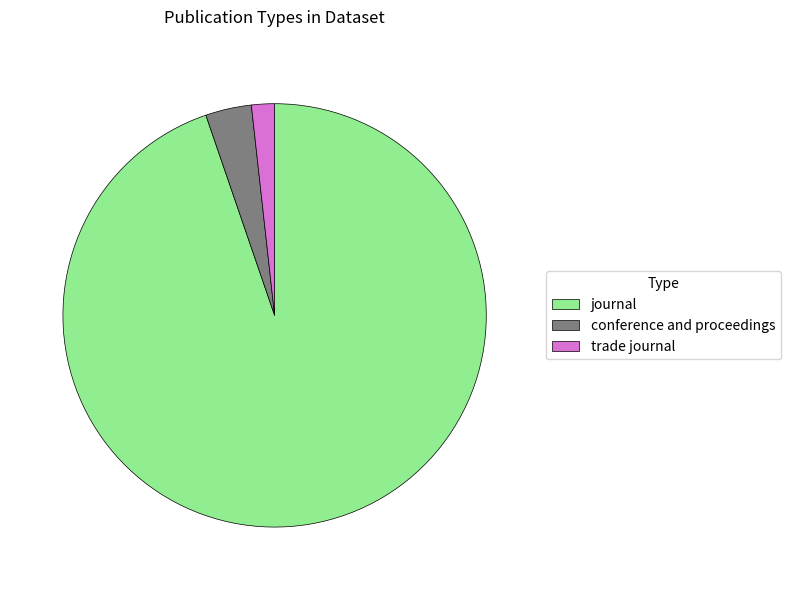

Is there a majority slice in this chart?

Yes